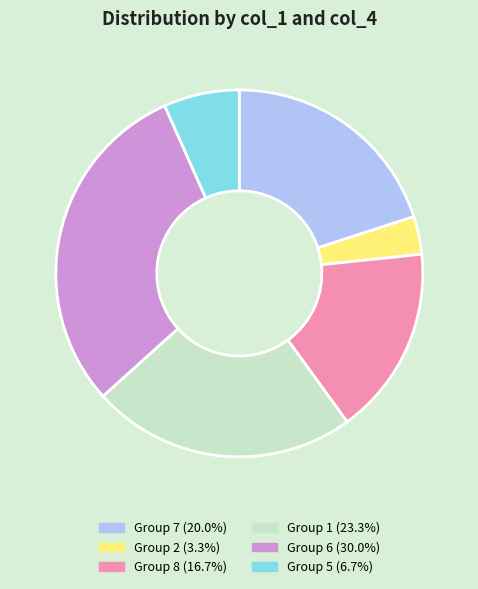

Is Group 2 (3.3%) the majority of the pie?

No